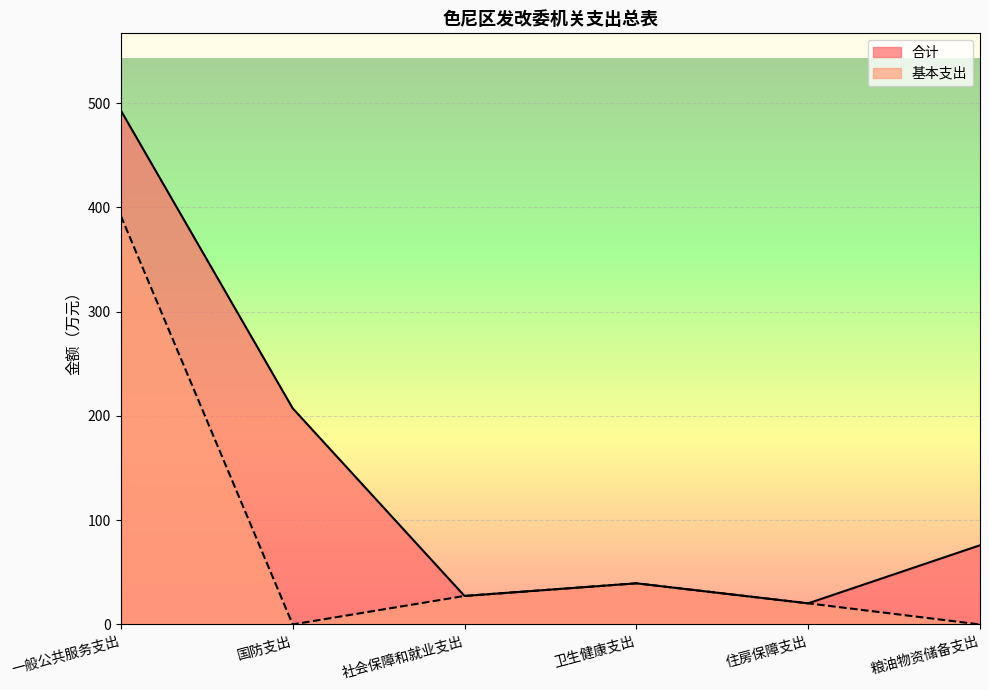

Which series has the widest spread of values?

合计